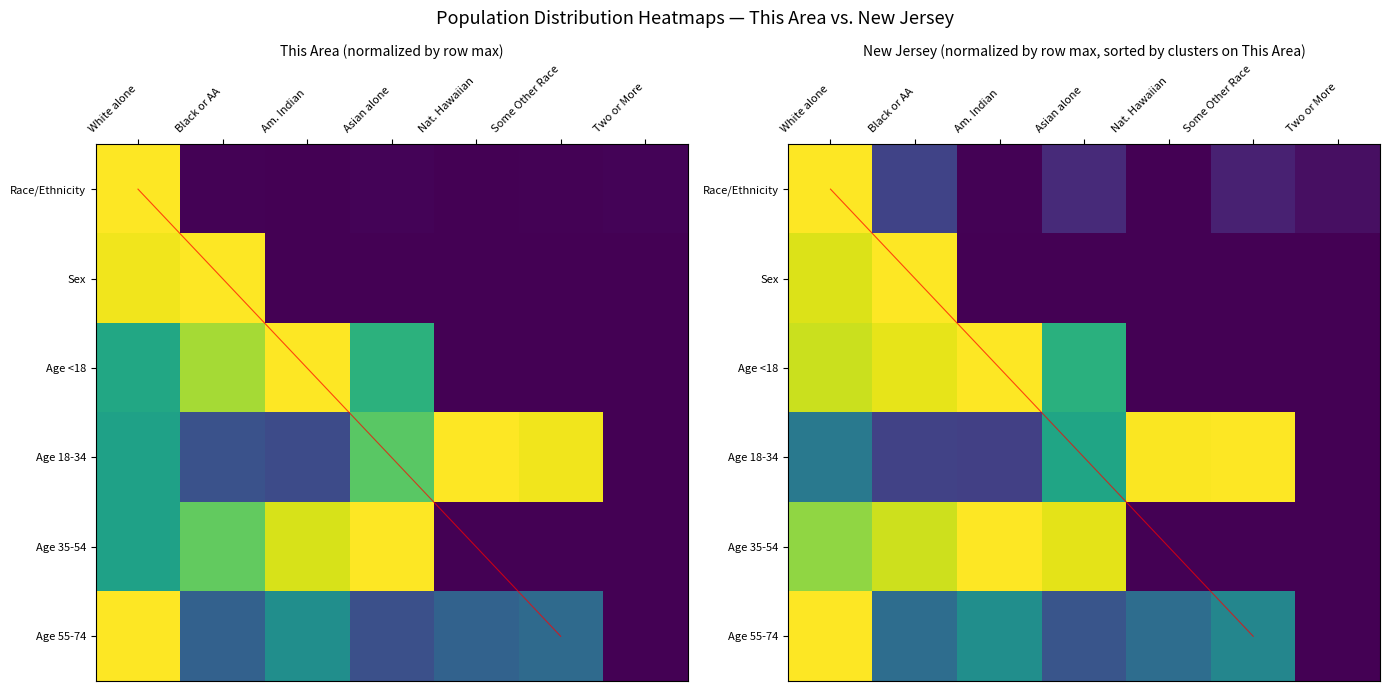

At how many categories does at least one series exceed 0?

7